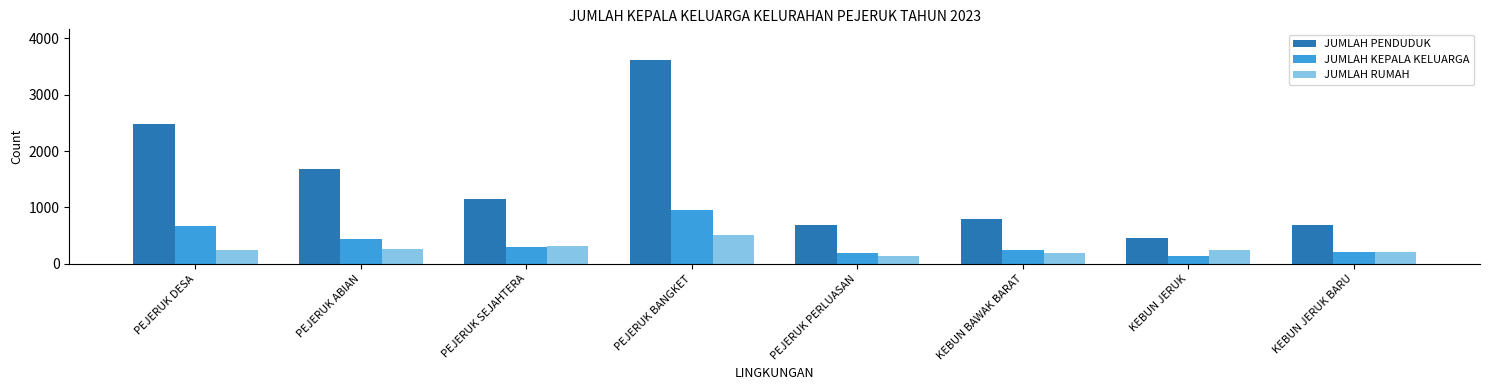

How many groups of bars are there?

8